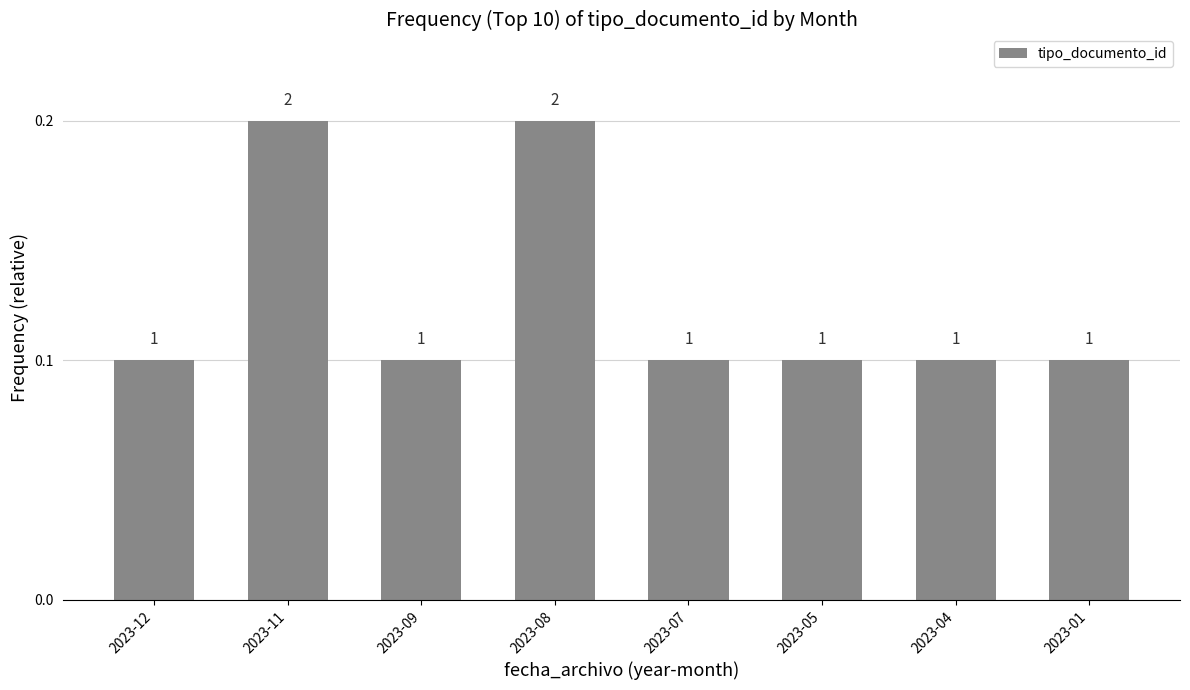

Rank the categories by value from lowest to highest.

2023-12, 2023-09, 2023-07, 2023-05, 2023-04, 2023-01, 2023-11, 2023-08